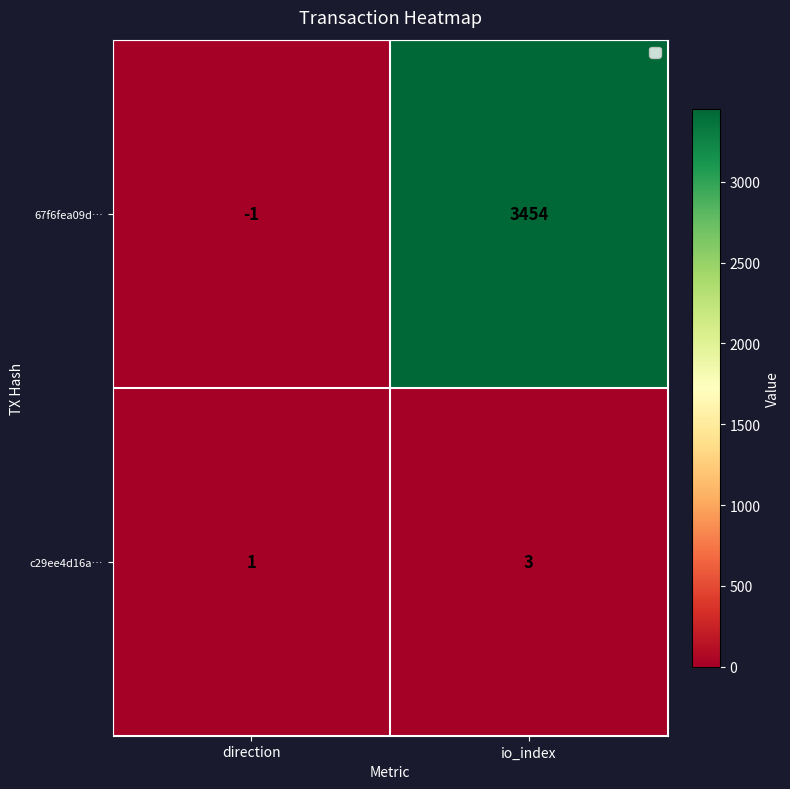

True or false: c29ee4d16a… has a value of 1 at direction.

True